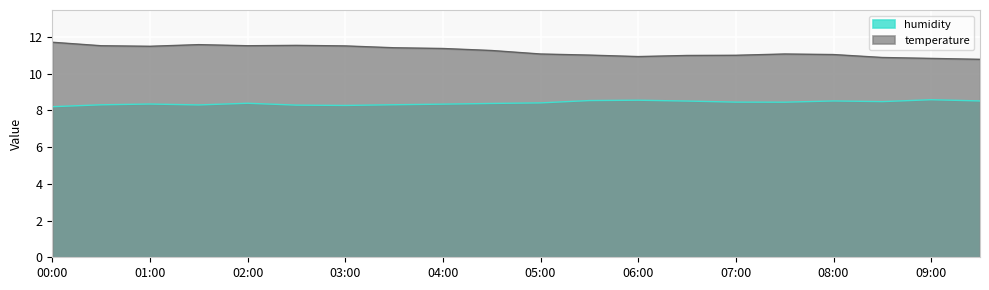

The value of humidity at 04:00 is 8.3. True or false?

True